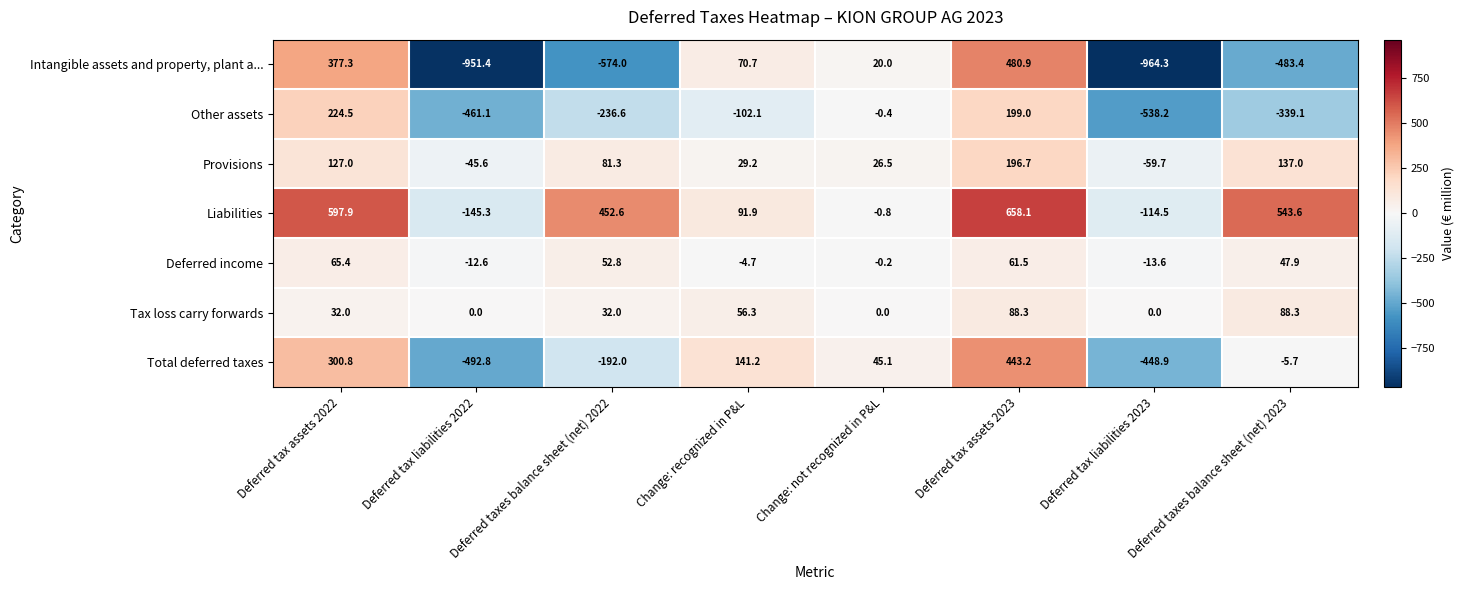

At which label does Deferred income first exceed 47?

Deferred tax assets 2022